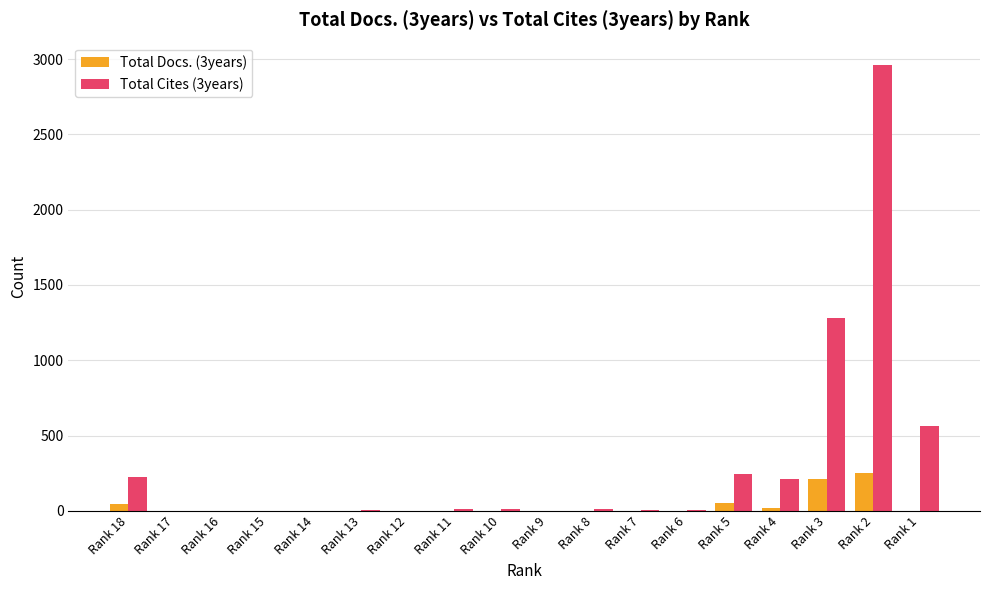

Is the value of Total Docs. (3years) at Rank 10 greater than the value of Total Cites (3years) at Rank 5?

No